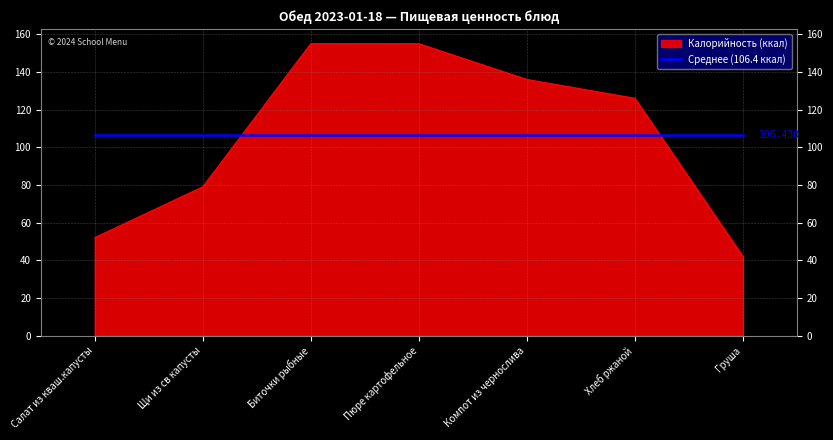

Is the value of Среднее (106.4 ккал) at Биточки рыбные greater than the value of Калорийность (ккал) at Хлеб ржаной?

No